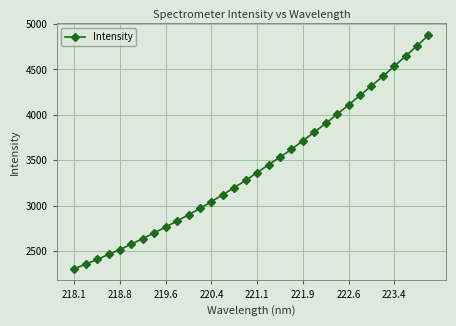

What is the value of the 27th point from the left?

4318.8